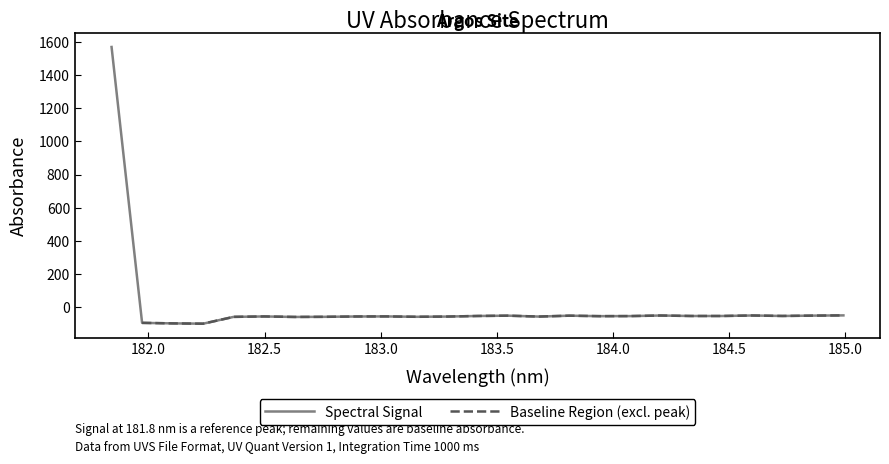

Reading left to right, transcribe all the data shown in this chart.

1571.2	-96.5	-99.6	-101.4	-60.2	-57.7	-60.7	-59.9	-58.0	-57.5	-59.8	-58.4	-54.9	-53.1	-58.4	-53.1	-56.0	-55.5	-52.1	-55.0	-55.0	-51.9	-54.8	-52.7	-51.3